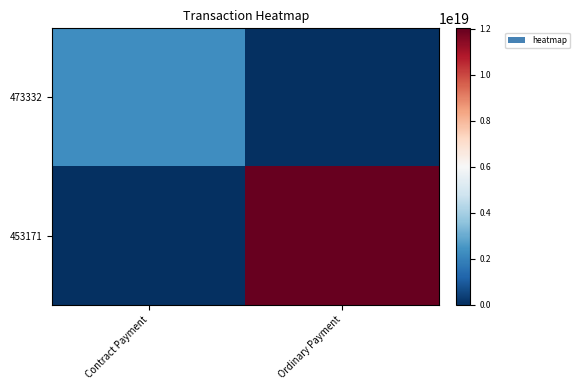

Reading left to right, extract all data points from this chart.

473332: Contract Payment=2274294458573020416	Ordinary Payment=0
453171: Contract Payment=0	Ordinary Payment=12020092203135408128